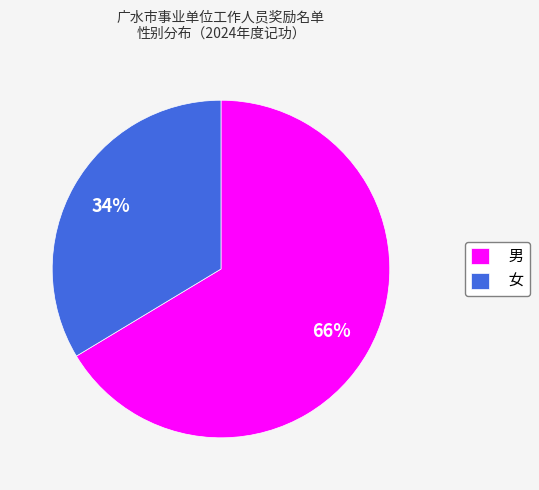

Between 男 and 女, which is larger?

男